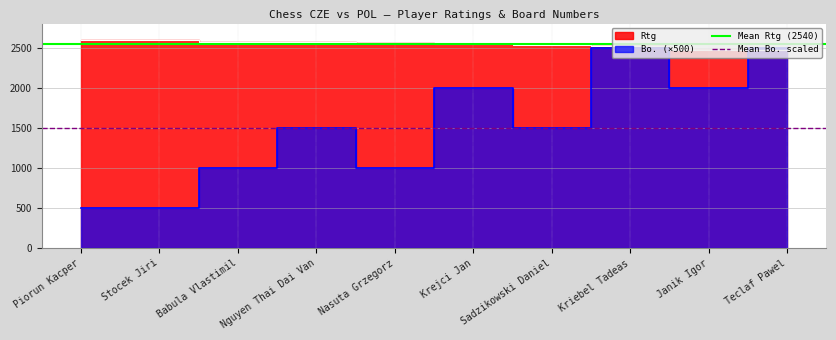

Which category has the lowest value in the Mean Bo. scaled series?

Piorun Kacper